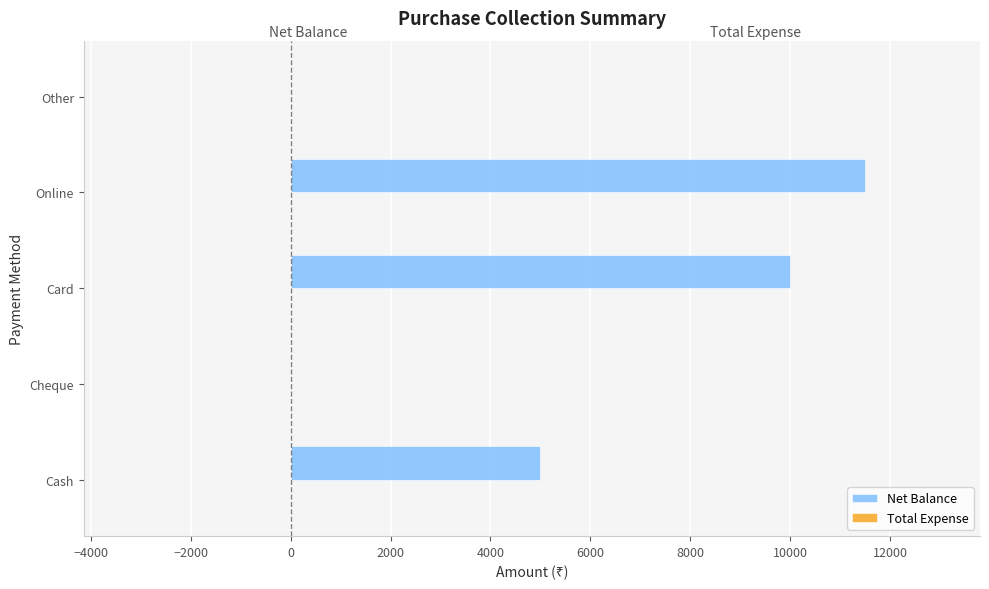

What is the sum of the values at Online and Cheque?

11500